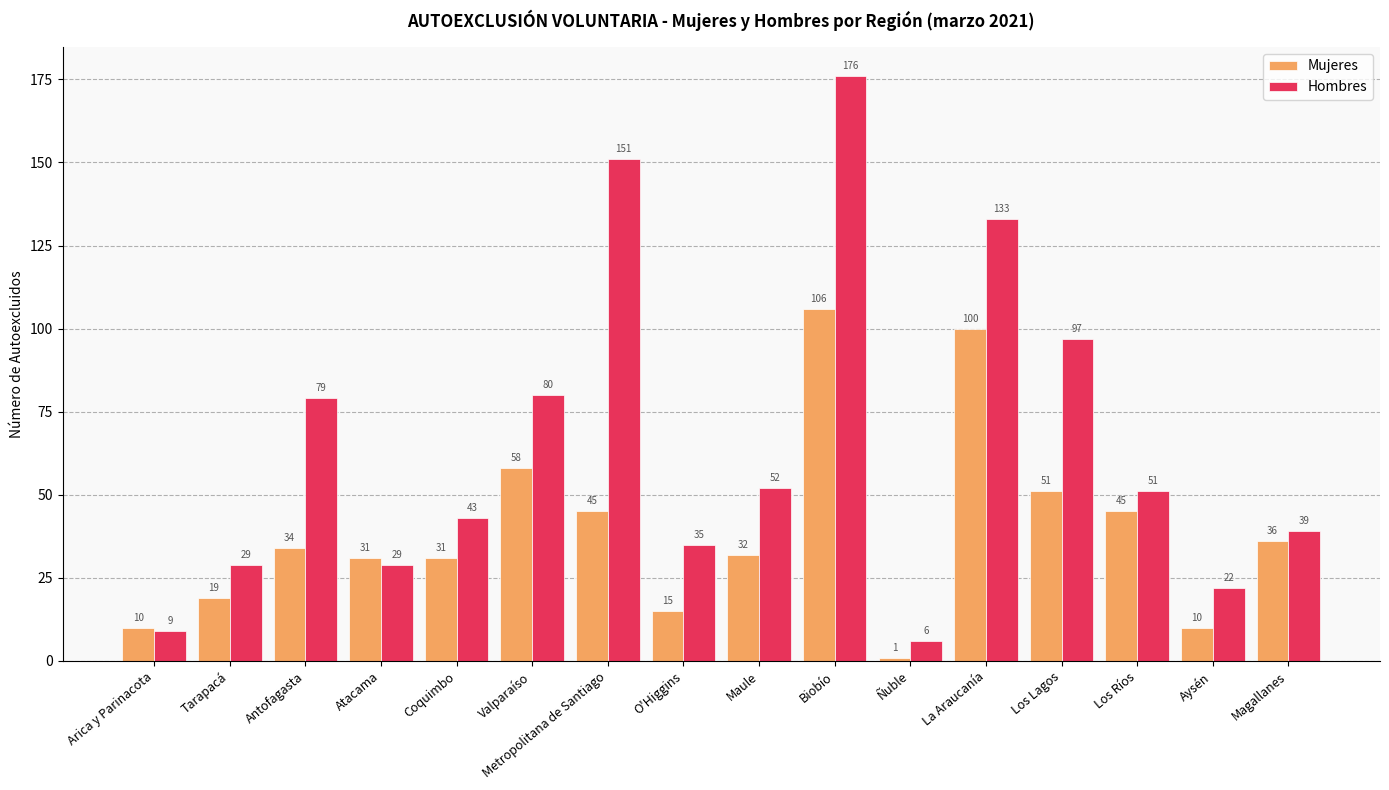

Between Arica y Parinacota and O'Higgins, which series saw the biggest shift?

Hombres